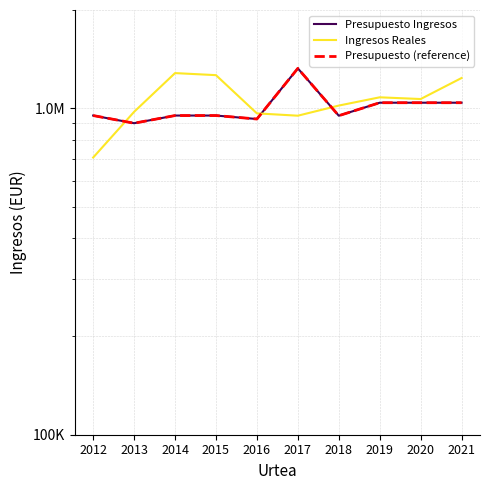

Which series has the widest spread of values?

Ingresos Reales